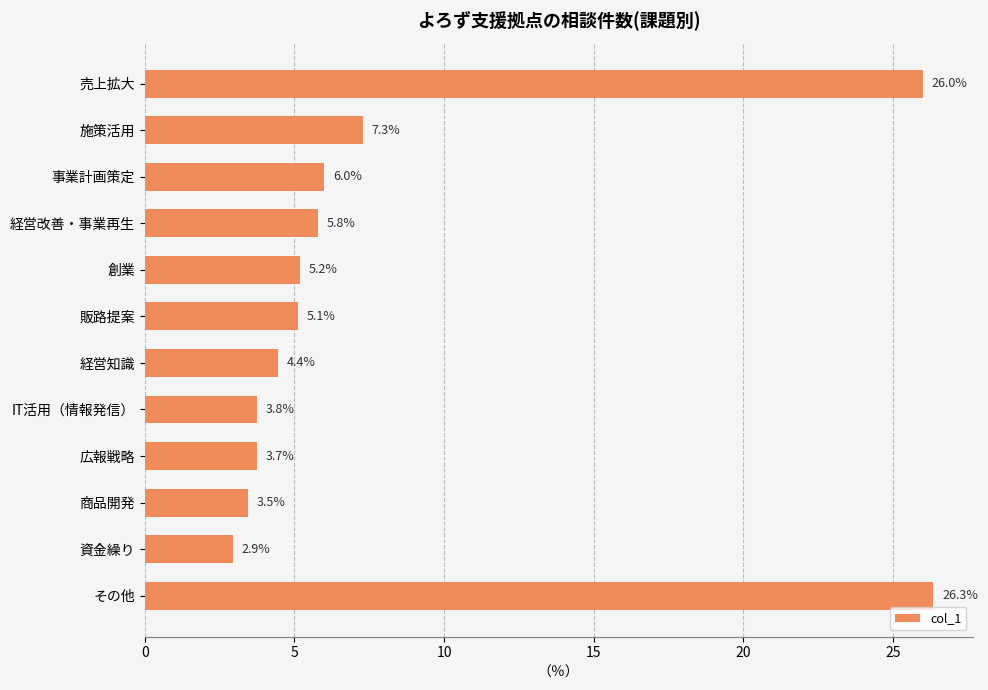

How many values exceed 5?

7